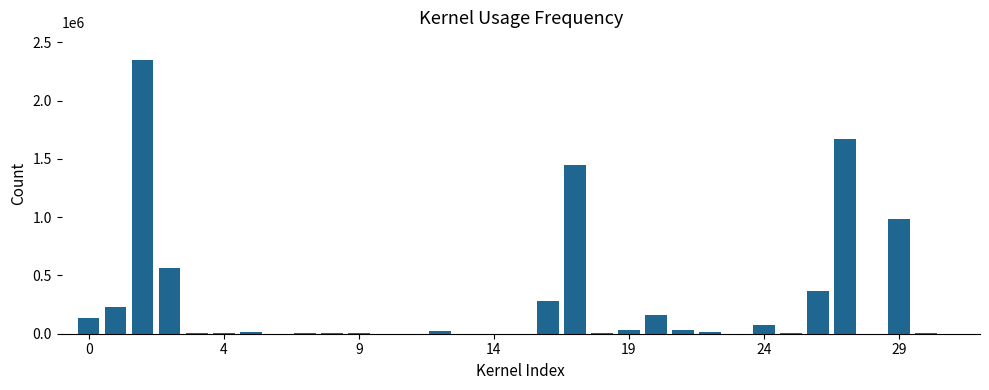

What is the greatest value displayed?

2350060